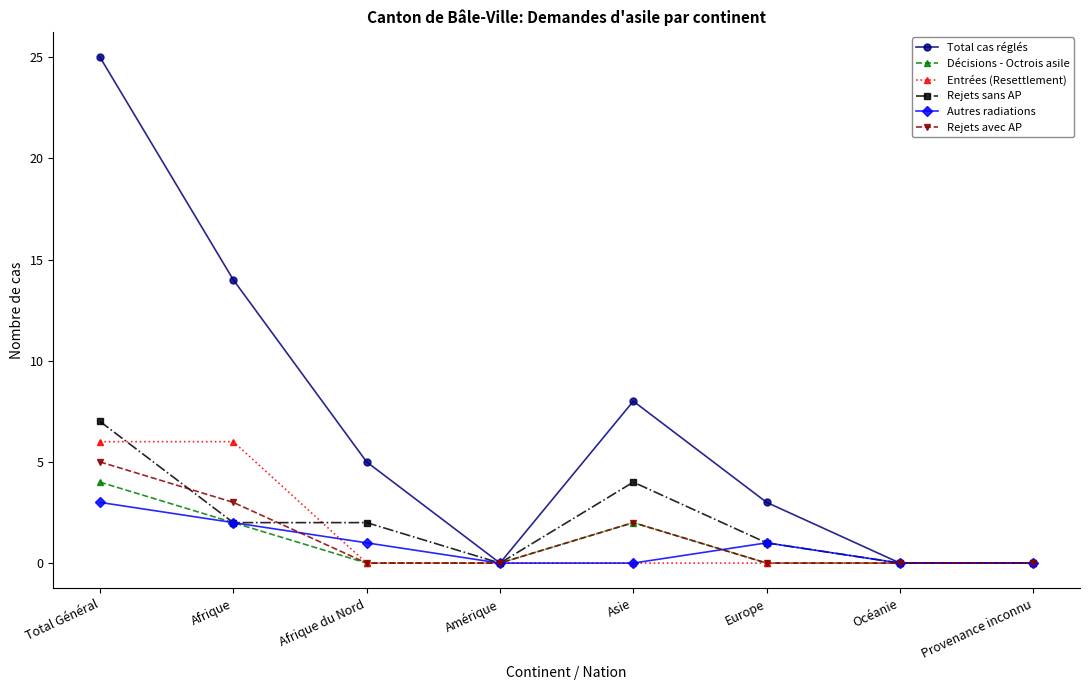

How many lines are shown in the chart?

6